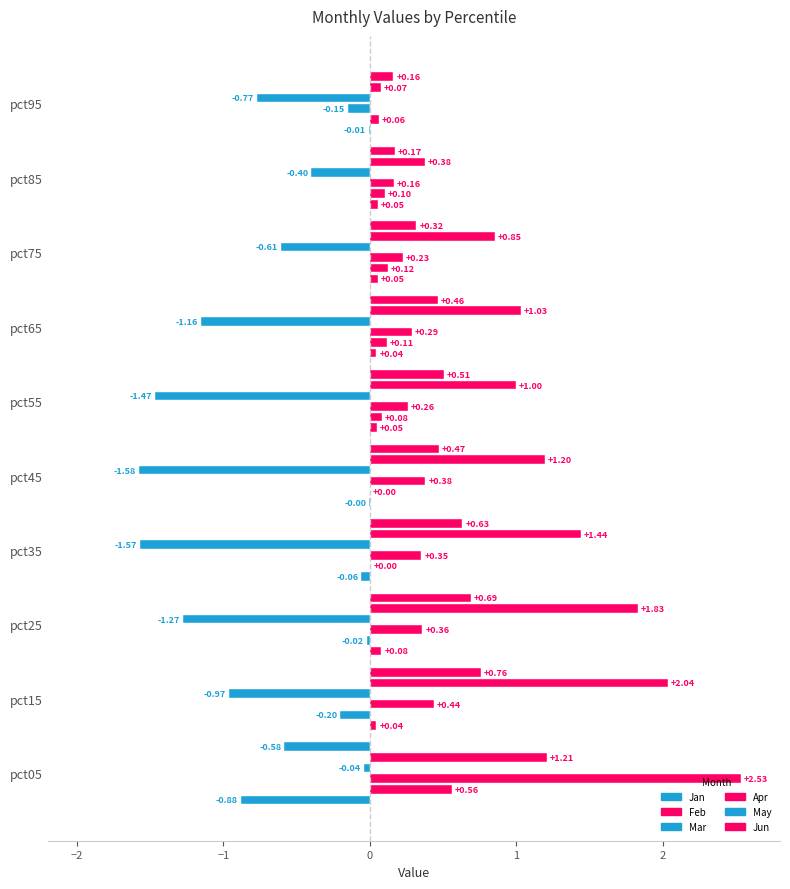

Which series has the largest range (max minus min)?

Mar